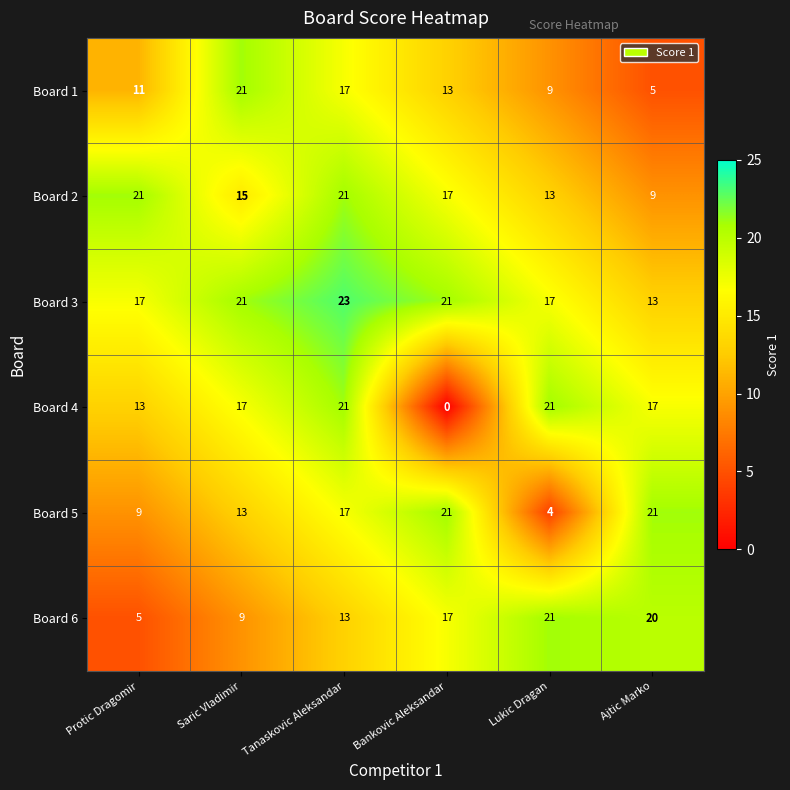

At which category is the sum across all series the highest?

Tanaskovic Aleksandar